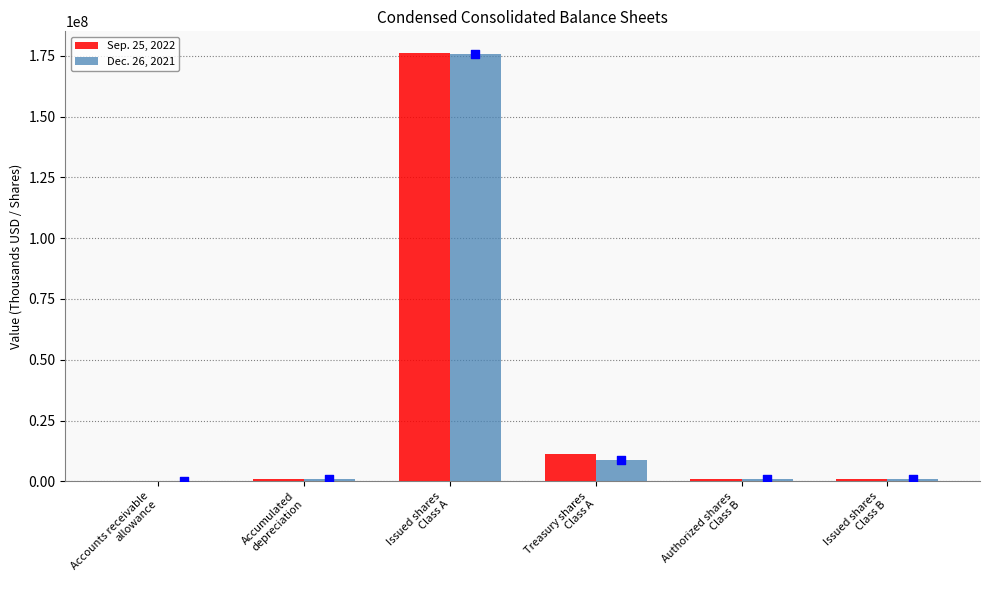

Which series has the widest spread of Y values?

Sep. 25, 2022